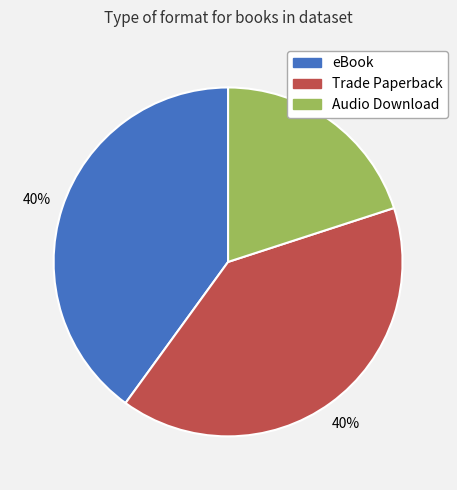

Does eBook account for over 50% of the chart?

No